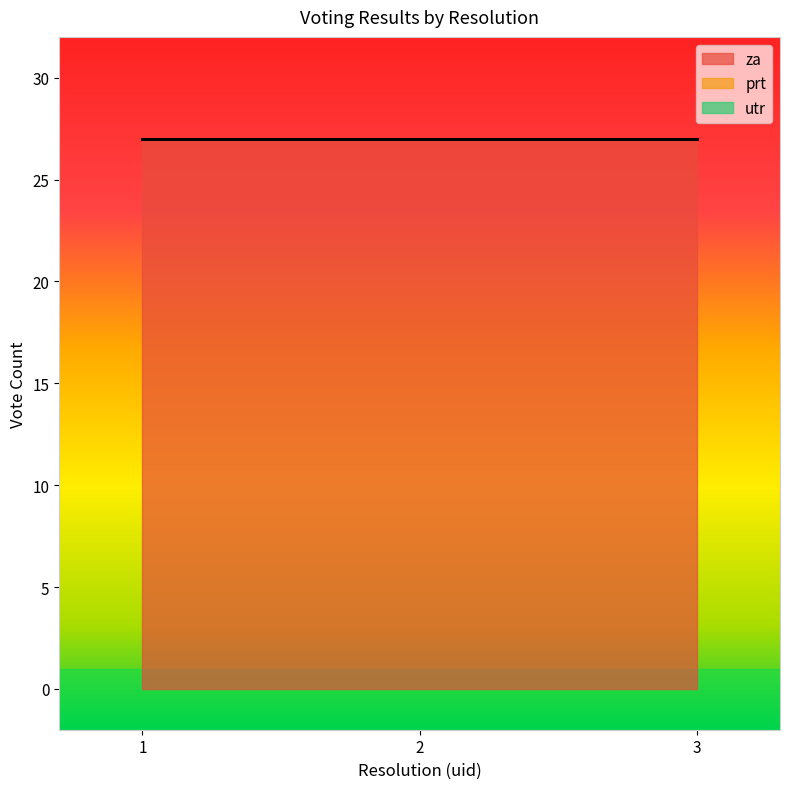

The value of utr at 2 is 0. True or false?

True